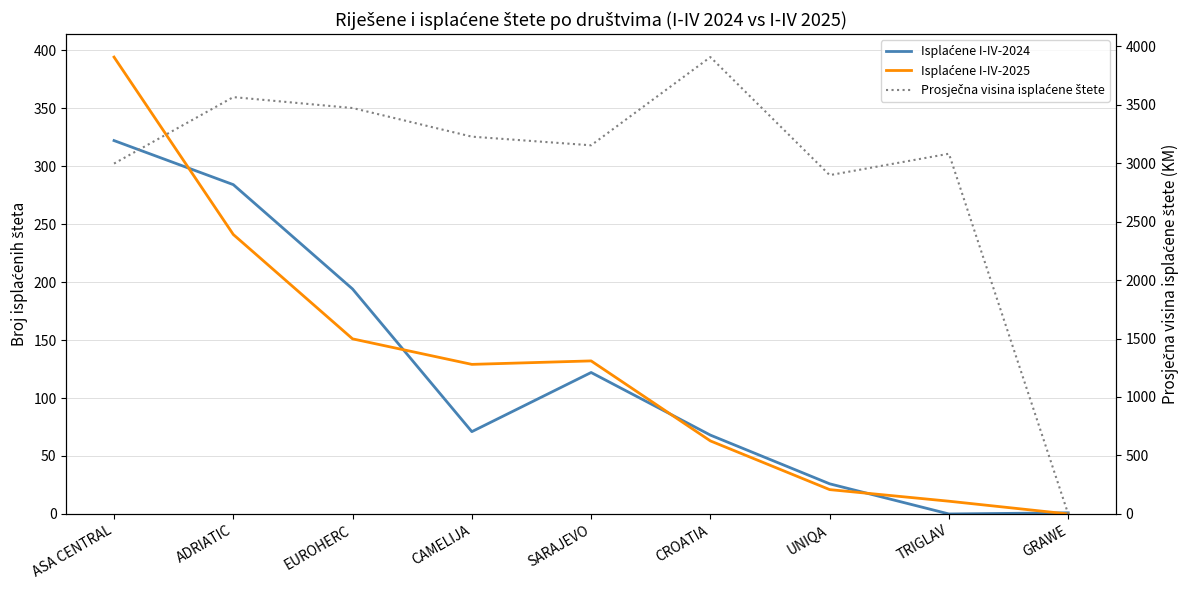

True or false: Prosječna visina isplaćene štete has more than 1 interior local peaks.

True